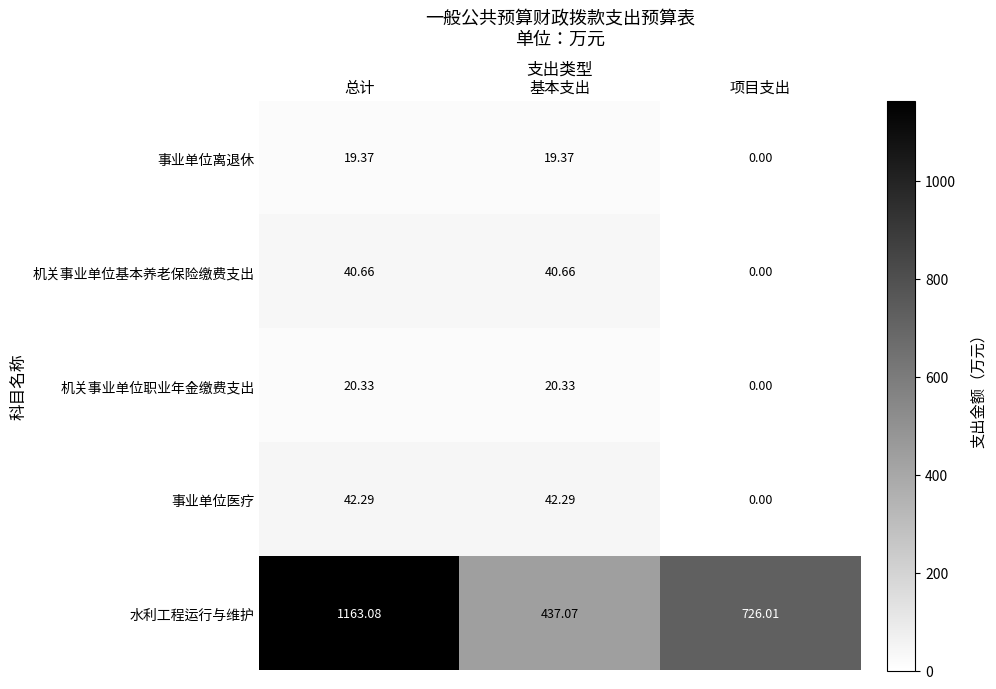

At 总计, list the series in order from largest to smallest.

水利工程运行与维护, 事业单位医疗, 机关事业单位基本养老保险缴费支出, 机关事业单位职业年金缴费支出, 事业单位离退休